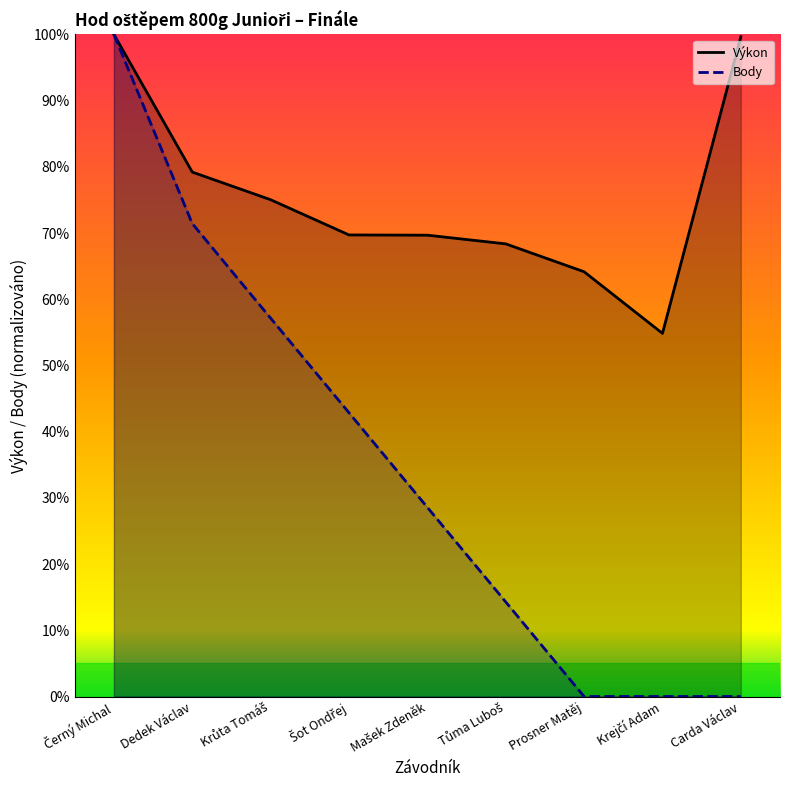

Is it true that Výkon equals 102.5 at Šot Ondřej?

False